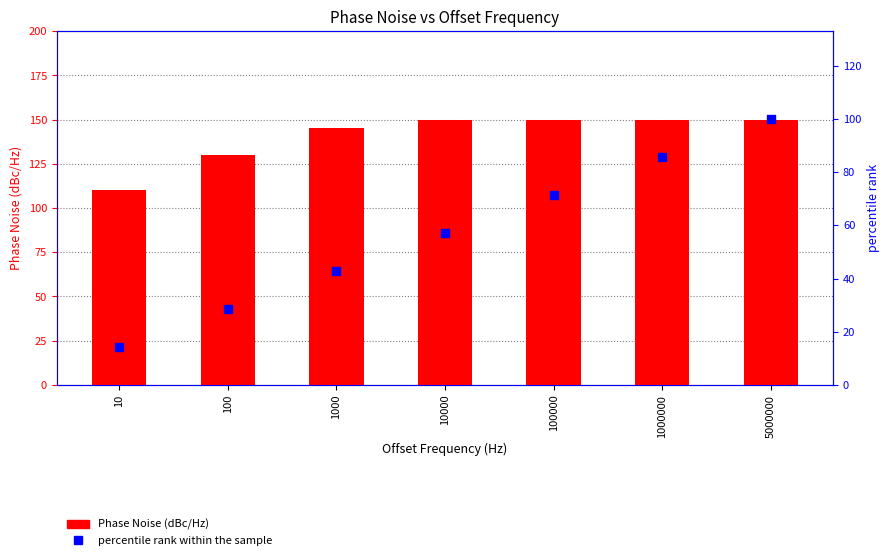

Which series reaches the maximum Y coordinate?

Phase Noise (dBc/Hz)